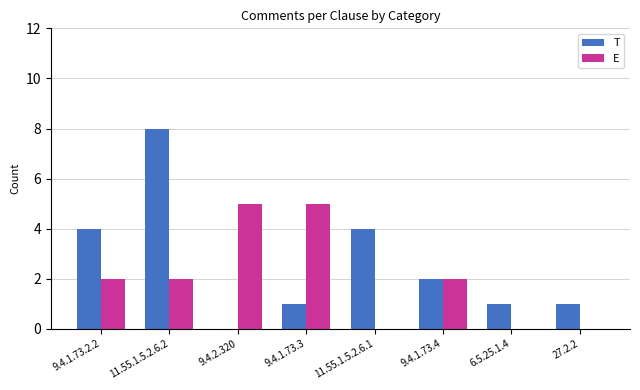

The E series shows 3 at 9.4.1.73.2.2. True or false?

False